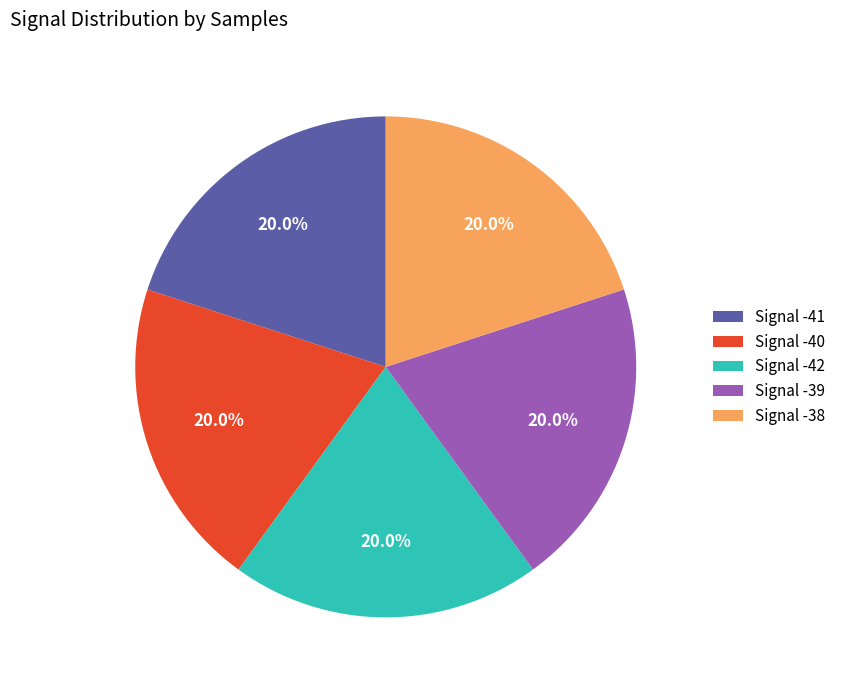

Approximately how many times larger is the value at Signal -42 compared to Signal -41?

1.0